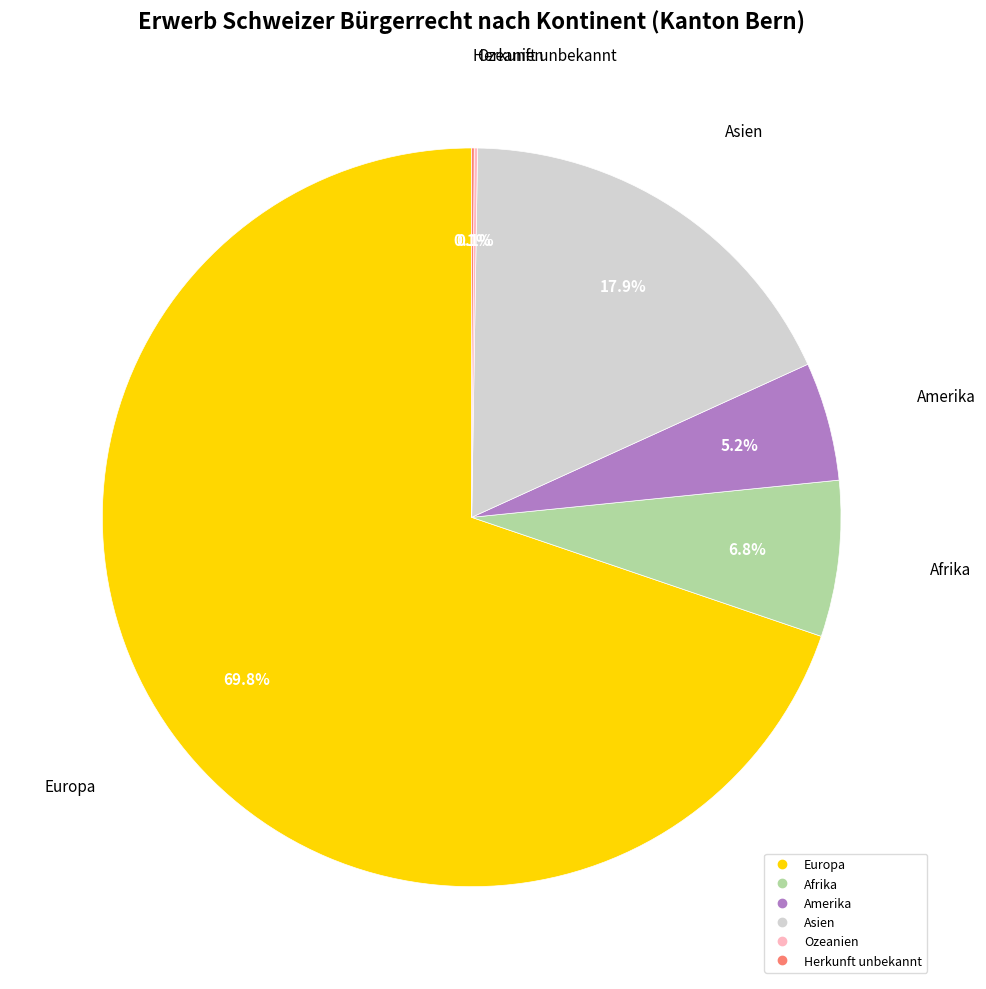

To the nearest percent, what is the average slice percentage?

17%